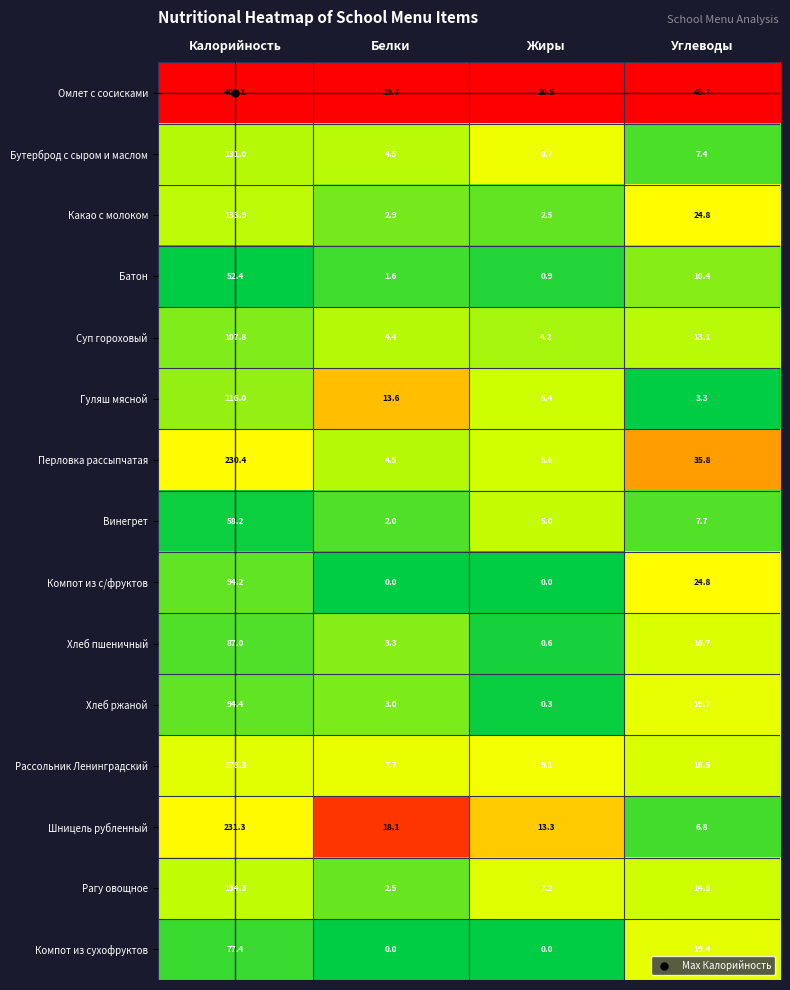

Rank the categories by Омлет с сосисками value from highest to lowest.

Калорийность, Углеводы, Жиры, Белки